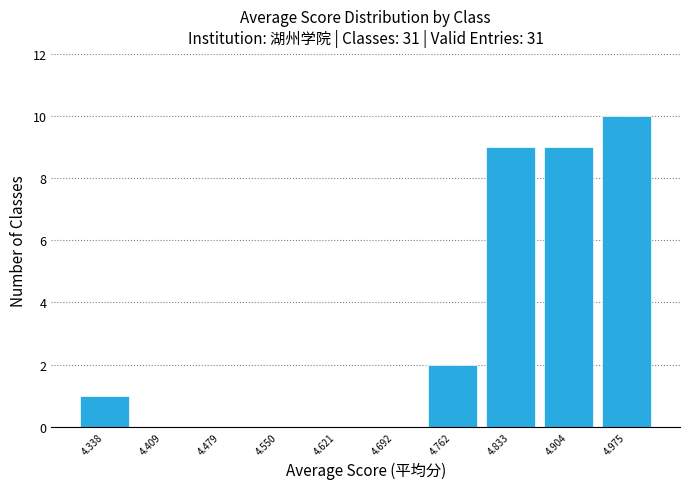

Reading left to right, transcribe this chart: for each bar, give the range it covers on the x-axis and its height. Neither the bar edges nor the heights are printed on the chart, so give them approximately, as read against the axes.

4.30 to 4.37: 1
4.37 to 4.44: 0
4.44 to 4.51: 0
4.51 to 4.59: 0
4.59 to 4.66: 0
4.66 to 4.73: 0
4.73 to 4.80: 2
4.80 to 4.87: 9
4.87 to 4.94: 9
4.94 to 5.01: 10